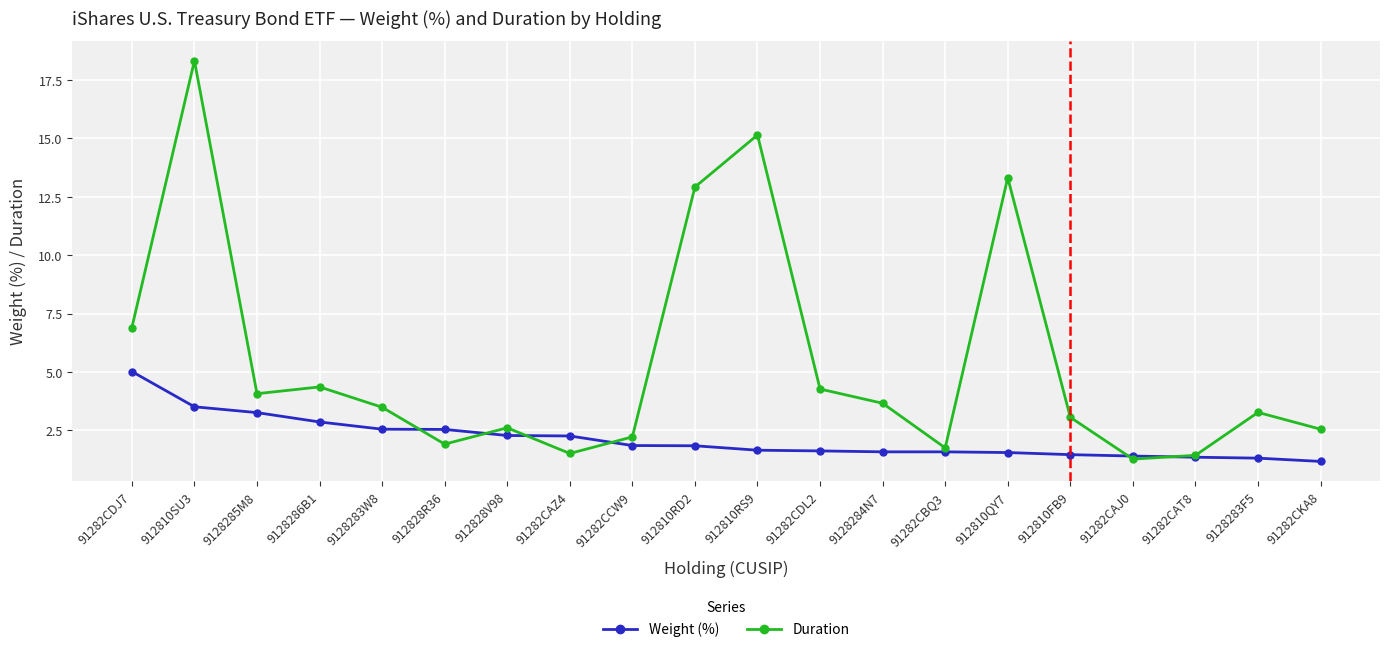

What is the highest value of the Duration series?

18.3